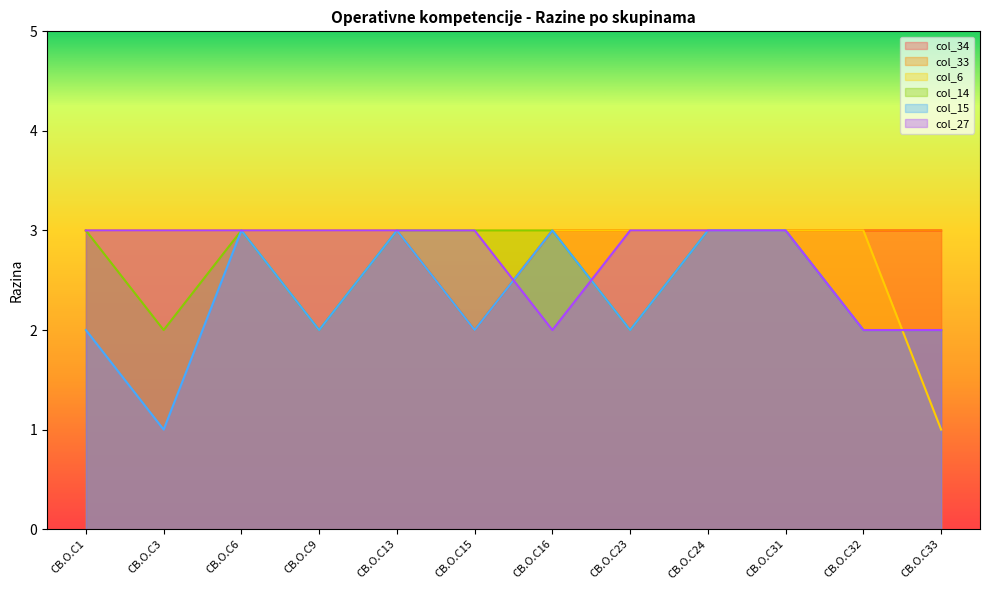

What is the total value across all series at CB.O.C6?

18